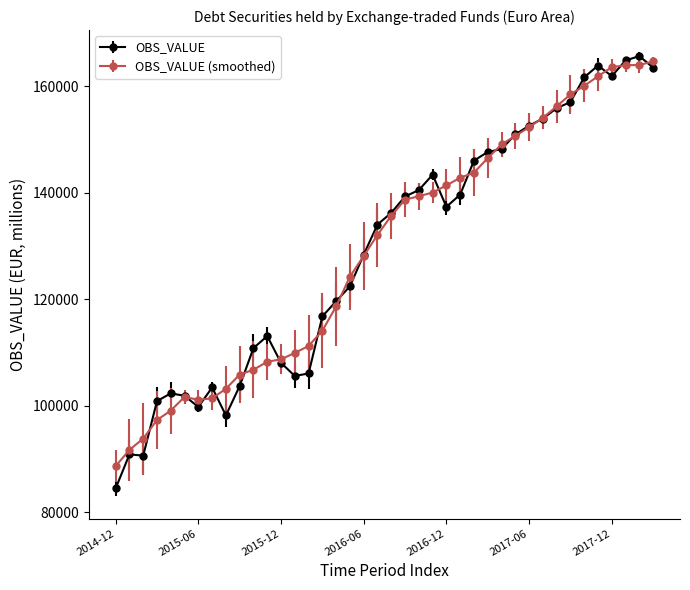

Which series has the largest range (max minus min)?

OBS_VALUE